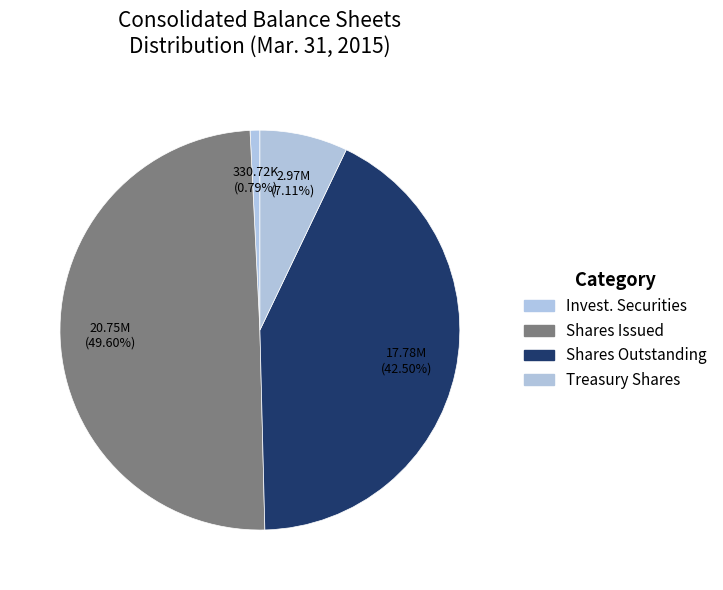

How many segments does this pie chart have?

4